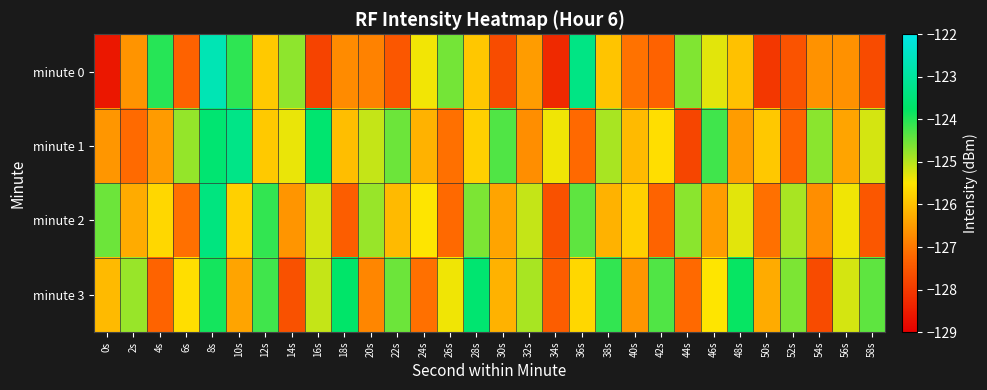

Reading left to right, extract all data points from this chart.

minute 0: 0s=-128.6	2s=-126.6	4s=-124.0	6s=-127.3	8s=-122.7	10s=-124.1	12s=-125.9	14s=-124.7	16s=-127.8	18s=-126.7	20s=-126.9	22s=-127.5	24s=-125.4	26s=-124.5	28s=-125.9	30s=-127.7	32s=-126.5	34s=-128.3	36s=-123.3	38s=-126.0	40s=-127.1	42s=-127.3	44s=-124.6	46s=-125.3	48s=-126.0	50s=-128.0	52s=-127.6	54s=-126.6	56s=-126.7	58s=-127.7
minute 1: 0s=-126.6	2s=-127.2	4s=-126.5	6s=-124.8	8s=-123.6	10s=-123.3	12s=-125.9	14s=-125.4	16s=-123.6	18s=-126.0	20s=-125.1	22s=-124.5	24s=-126.2	26s=-127.1	28s=-125.8	30s=-124.3	32s=-126.7	34s=-125.4	36s=-127.2	38s=-124.9	40s=-126.1	42s=-125.6	44s=-127.8	46s=-124.2	48s=-126.5	50s=-125.9	52s=-127.3	54s=-124.7	56s=-126.4	58s=-125.2
minute 2: 0s=-124.5	2s=-126.3	4s=-125.7	6s=-127.1	8s=-123.4	10s=-125.8	12s=-124.1	14s=-126.6	16s=-125.2	18s=-127.4	20s=-124.8	22s=-126.1	24s=-125.5	26s=-127.2	28s=-124.6	30s=-126.4	32s=-125.1	34s=-127.6	36s=-124.4	38s=-126.2	40s=-125.8	42s=-127.3	44s=-124.7	46s=-126.5	48s=-125.3	50s=-127.1	52s=-124.9	54s=-126.7	56s=-125.4	58s=-127.5
minute 3: 0s=-126.1	2s=-124.8	4s=-127.3	6s=-125.6	8s=-123.9	10s=-126.4	12s=-124.2	14s=-127.6	16s=-125.1	18s=-123.7	20s=-126.8	22s=-124.5	24s=-127.1	26s=-125.4	28s=-123.6	30s=-126.2	32s=-124.9	34s=-127.4	36s=-125.7	38s=-124.1	40s=-126.6	42s=-124.3	44s=-127.2	46s=-125.5	48s=-123.8	50s=-126.3	52s=-124.6	54s=-127.7	56s=-125.2	58s=-124.4